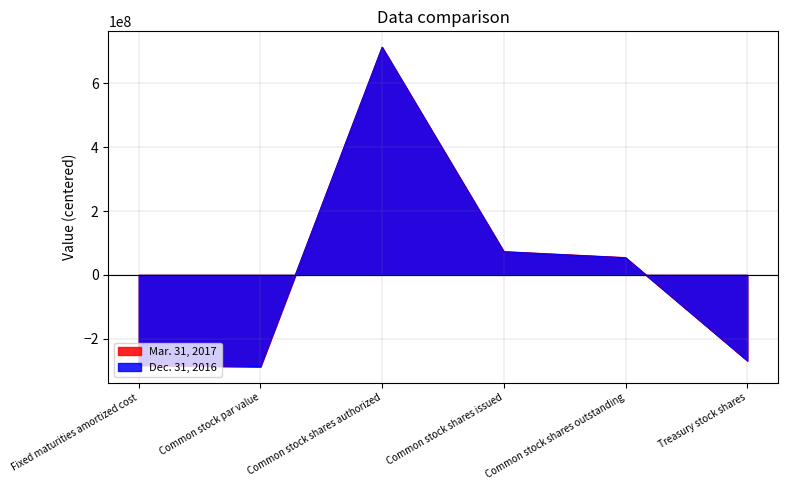

Rank the series at Common stock shares issued from lowest to highest value.

Dec. 31, 2016, Mar. 31, 2017